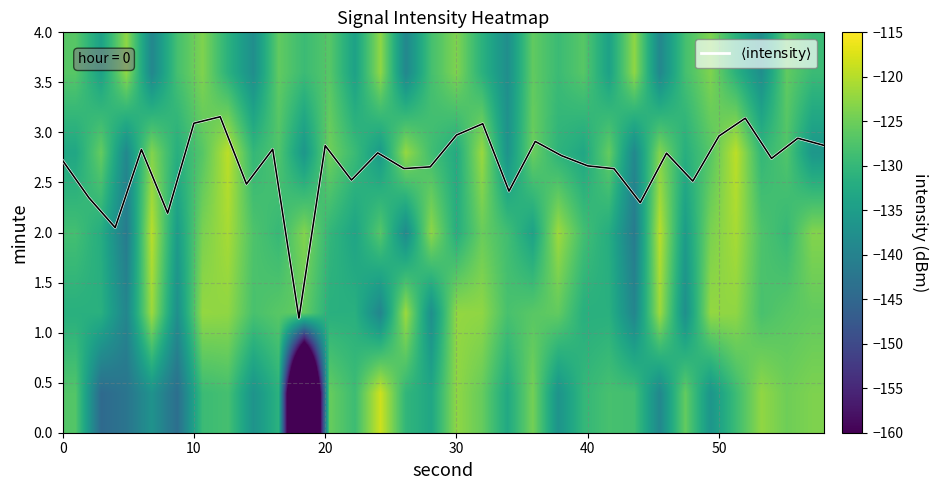

How many categories are shown in the chart?

30